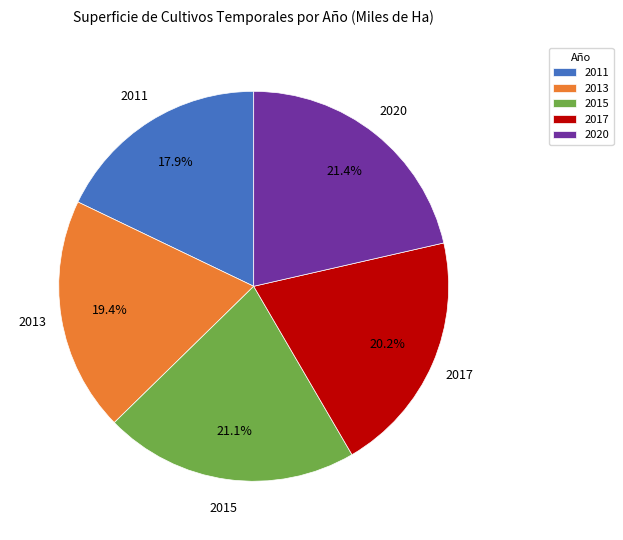

Between 2020 and 2011, which is larger?

2020